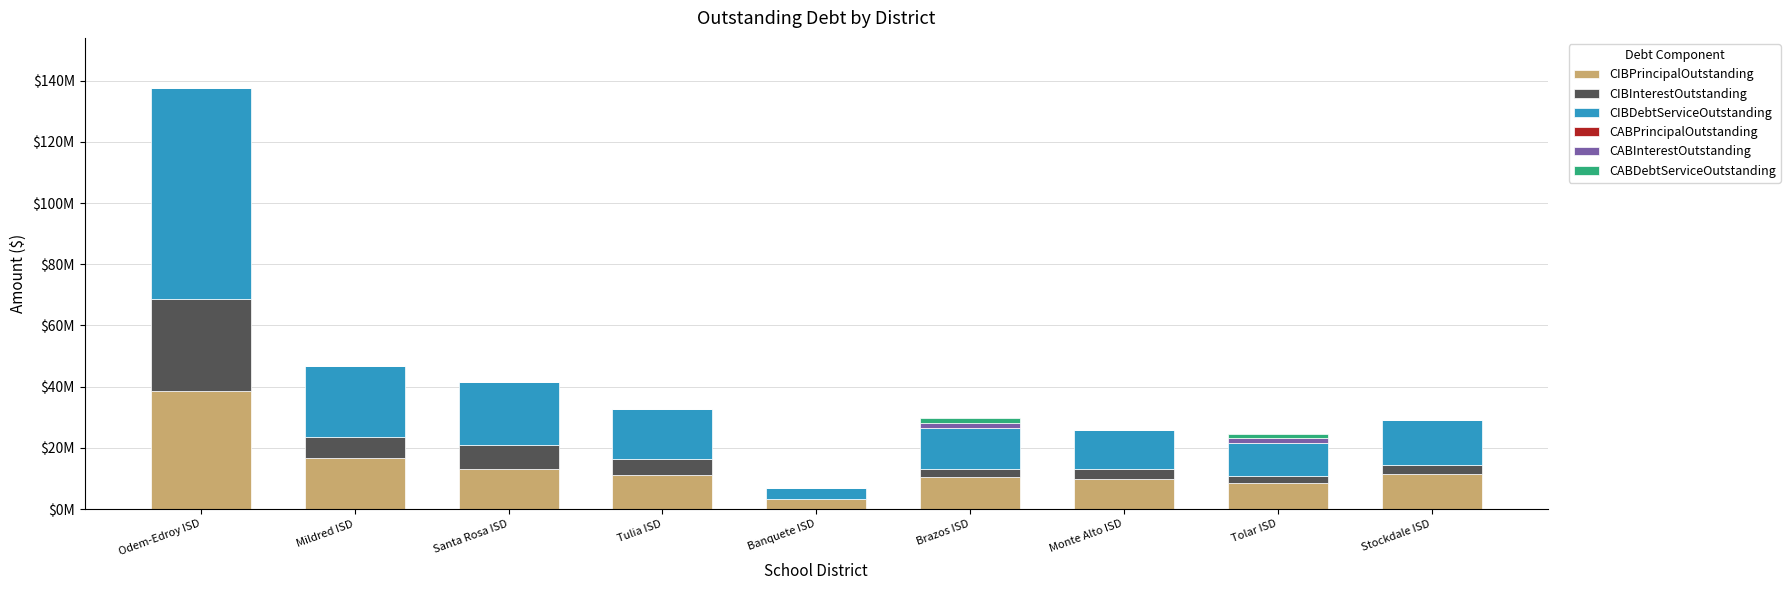

List the series in order of their peak value, highest first.

CIBDebtServiceOutstanding, CIBPrincipalOutstanding, CIBInterestOutstanding, CABDebtServiceOutstanding, CABInterestOutstanding, CABPrincipalOutstanding